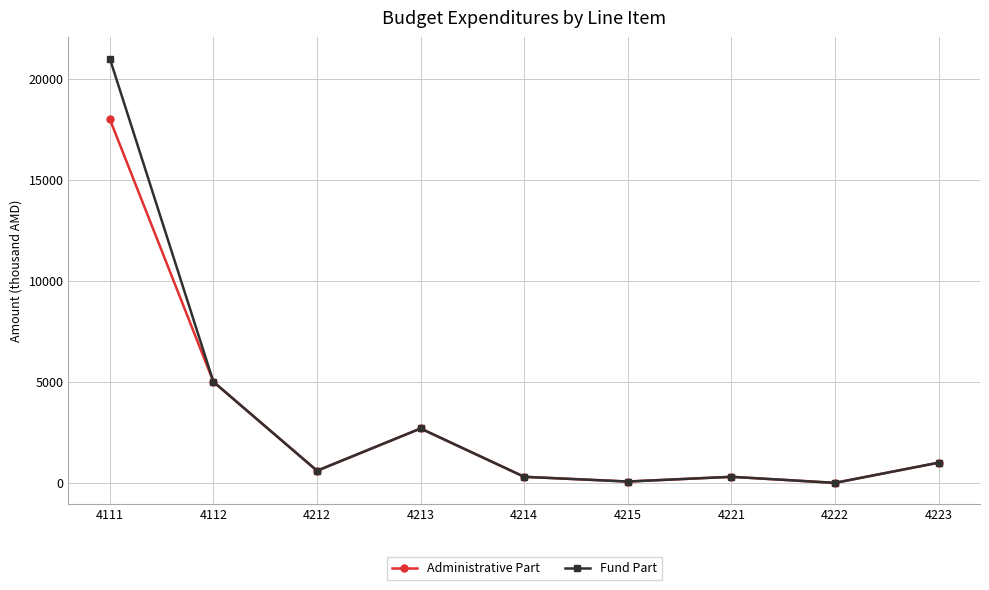

Read the Administrative Part value at 4111.

18000.0